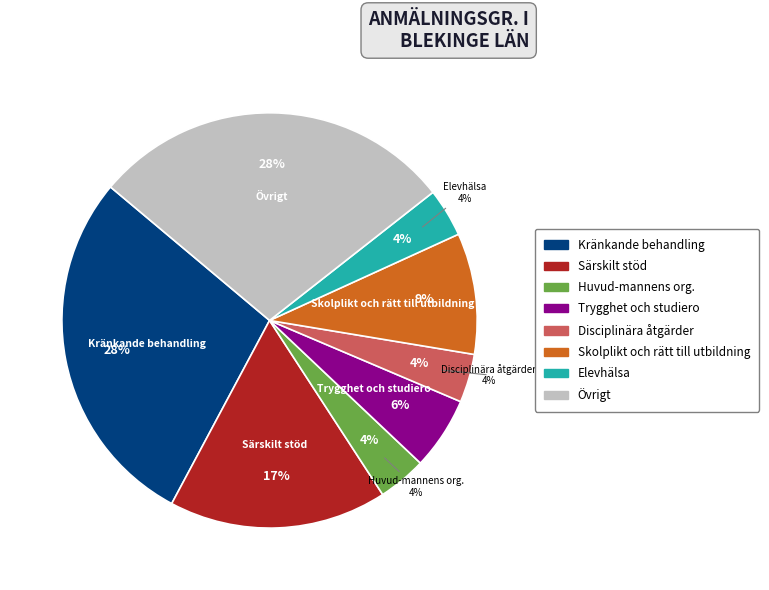

The Huvud-mannens organisation och styrning slice represents 4% of the pie. True or false?

True